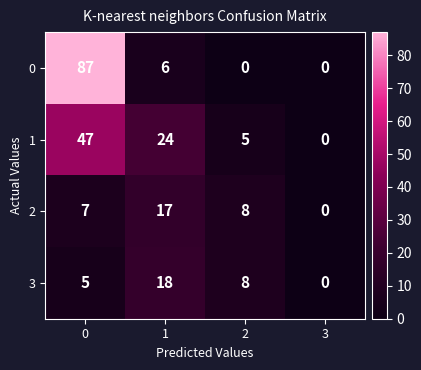

How many 1 values are between 5 and 47?

3